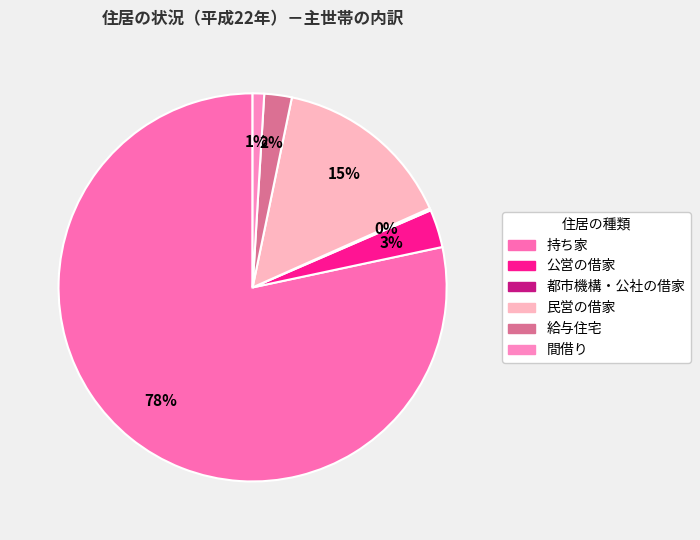

To the nearest percent, what is the average slice percentage?

17%